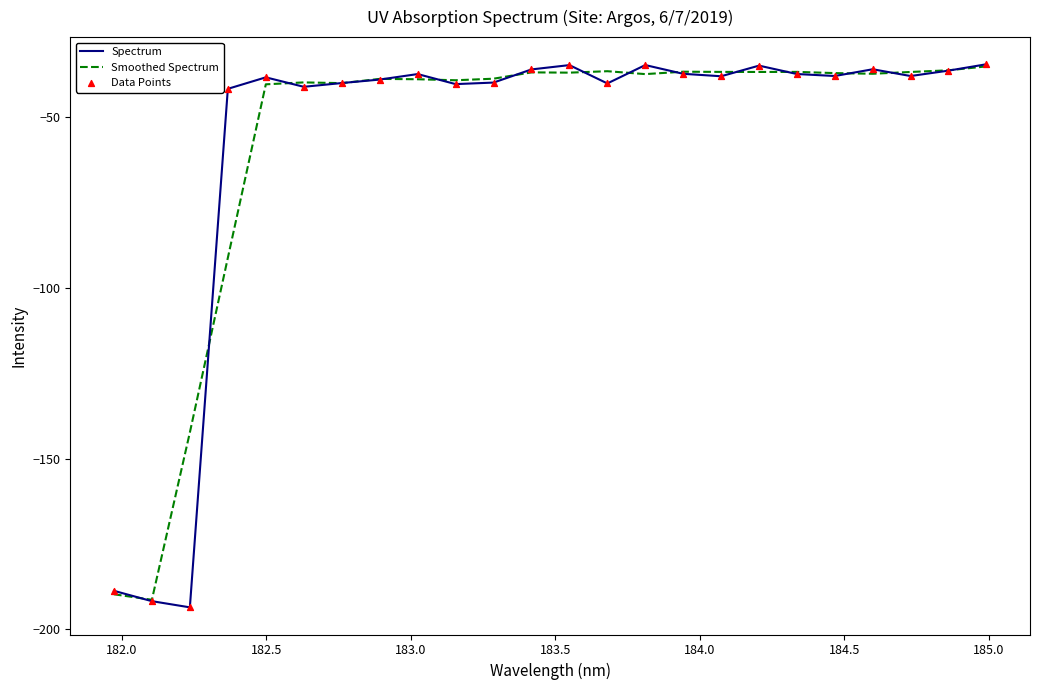

Which series has the largest range (max minus min)?

Spectrum